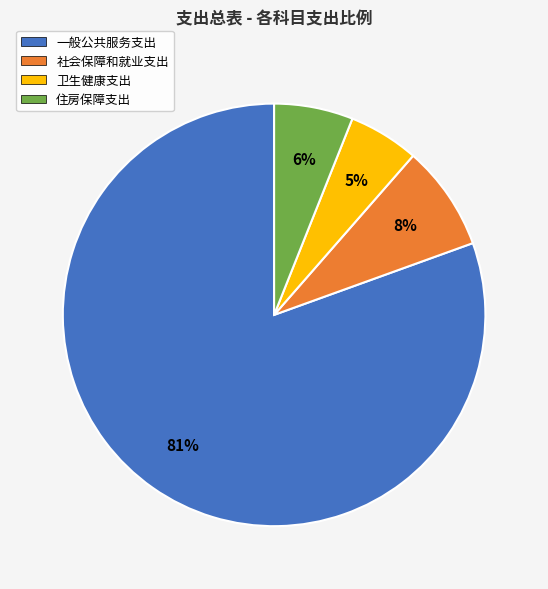

True or false: 一般公共服务支出 accounts for 81% of the total.

True